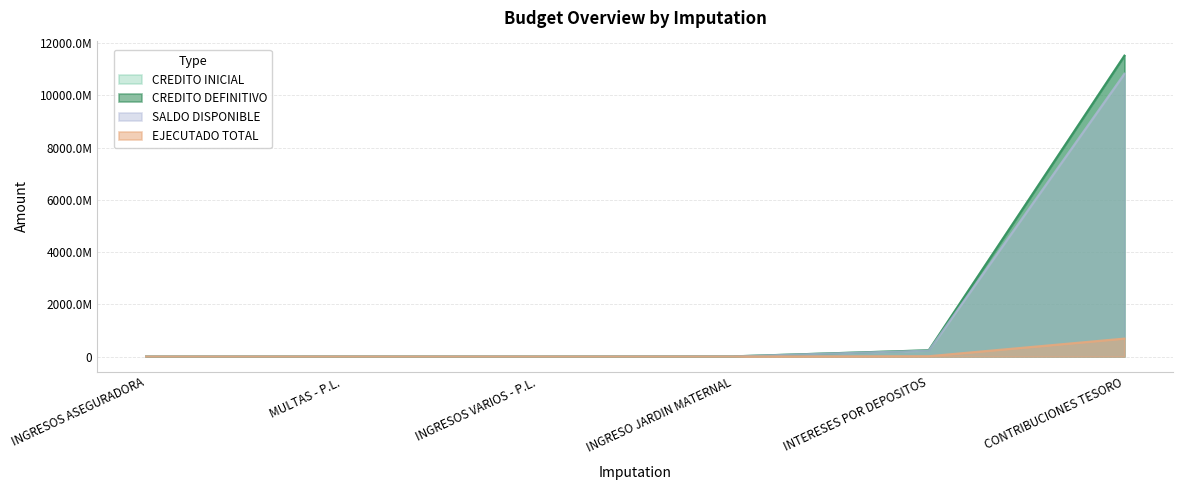

How many series are shown in this chart?

4